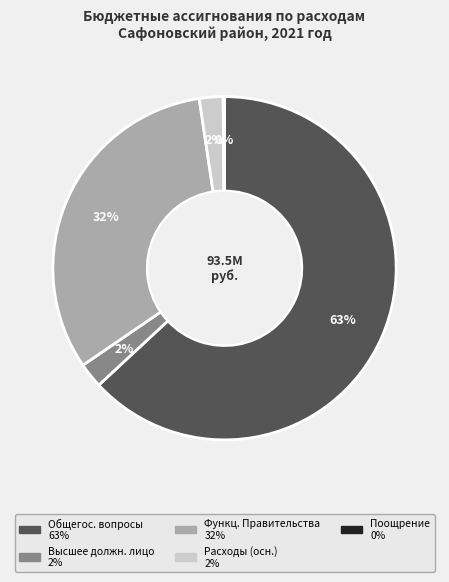

Is there any slice that represents more than half of the pie?

Yes